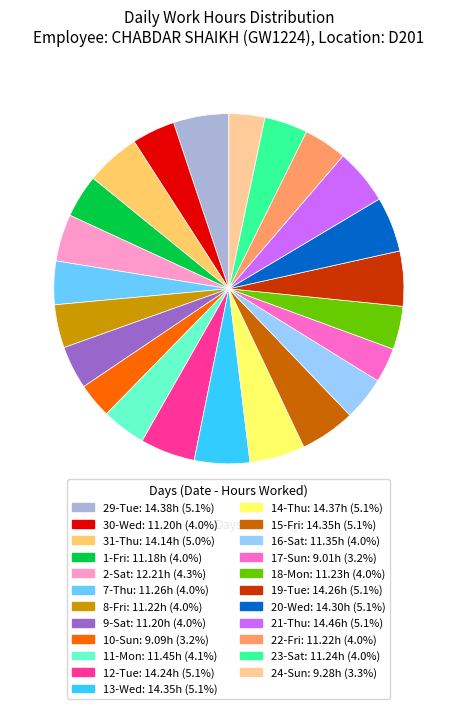

What is the ratio of the value at 2-Sat to the value at 29-Tue?

0.8